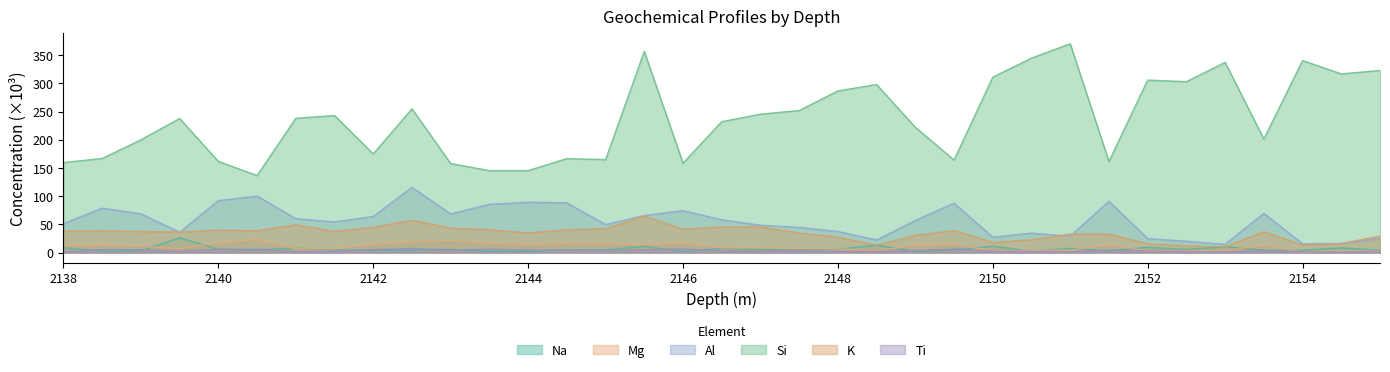

How many values in the K series are below 37?

17